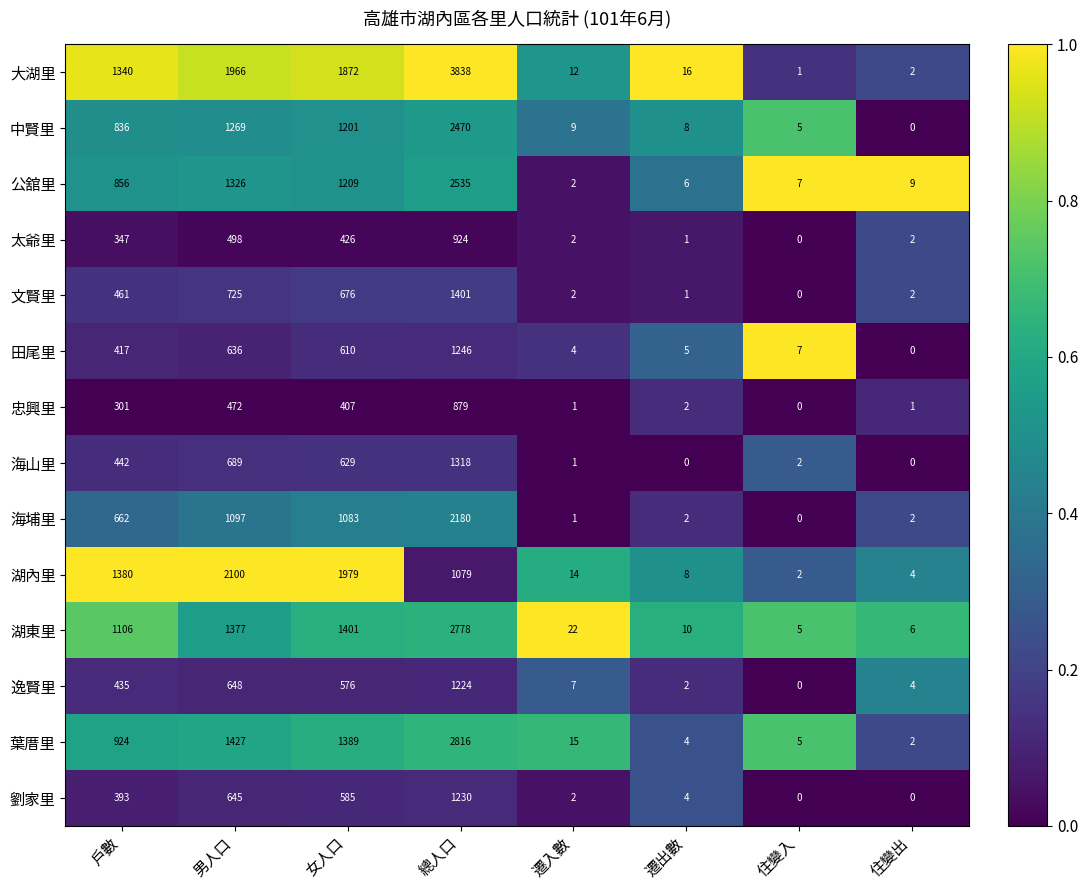

List the series in order of their peak value, highest first.

大湖里, 葉厝里, 湖東里, 公舘里, 中賢里, 海埔里, 湖內里, 文賢里, 海山里, 田尾里, 劉家里, 逸賢里, 太爺里, 忠興里